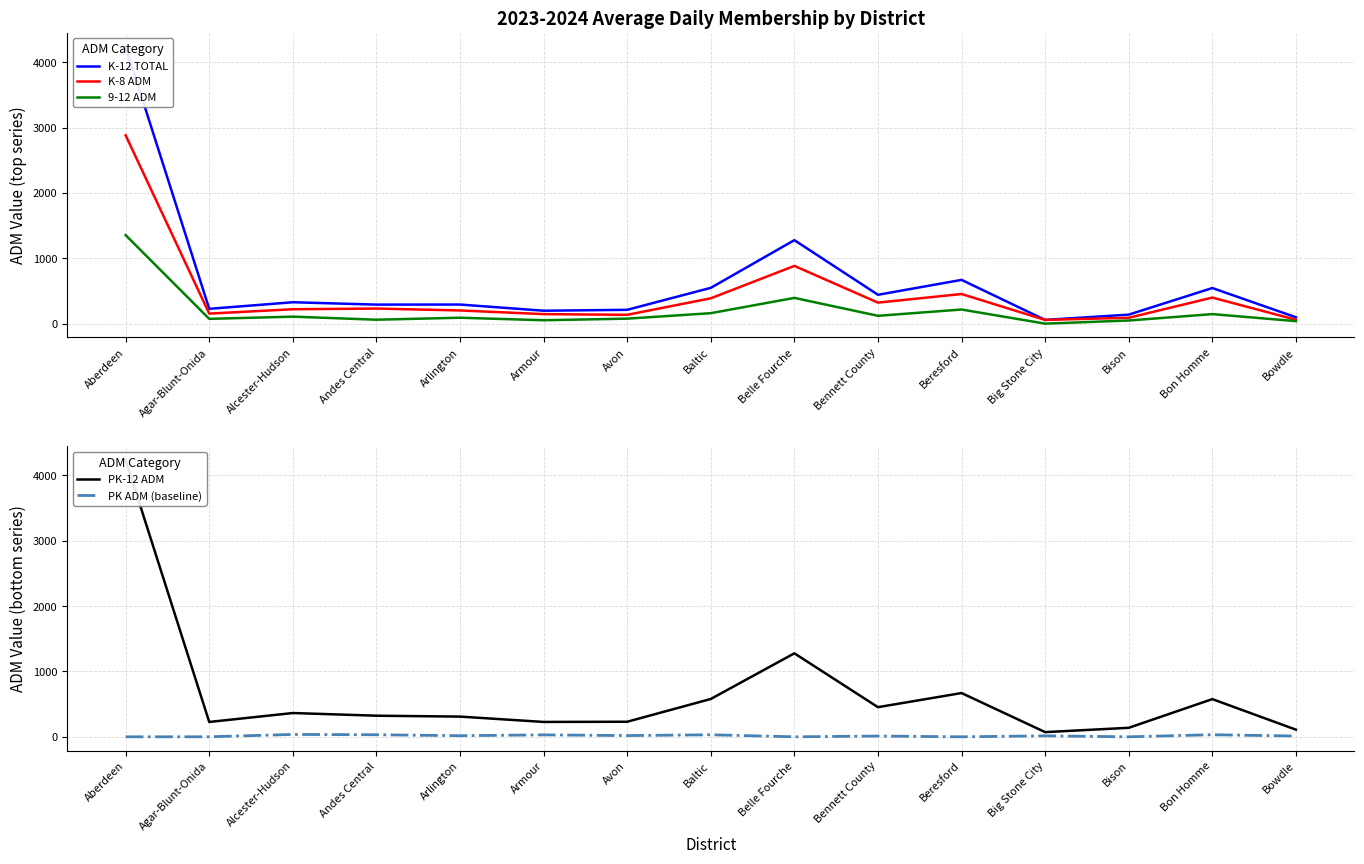

At how many categories does at least one series exceed 2754?

1